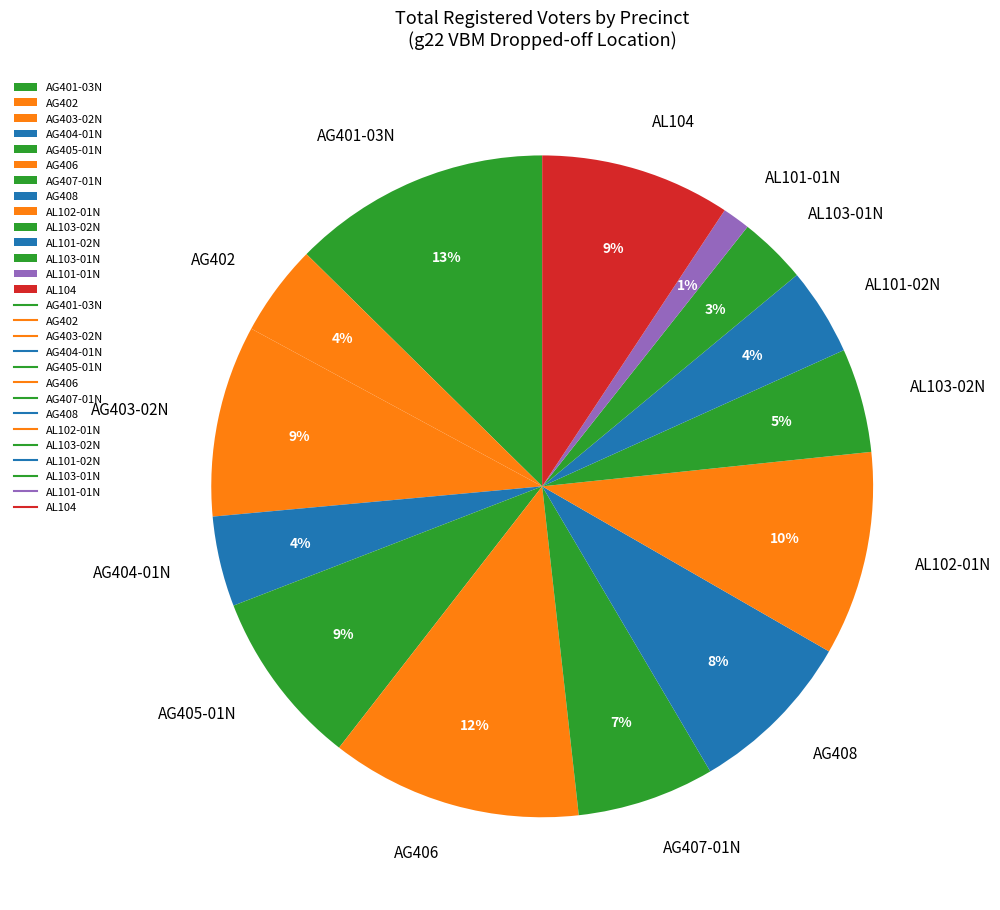

The AL104 slice represents 9% of the pie. True or false?

True